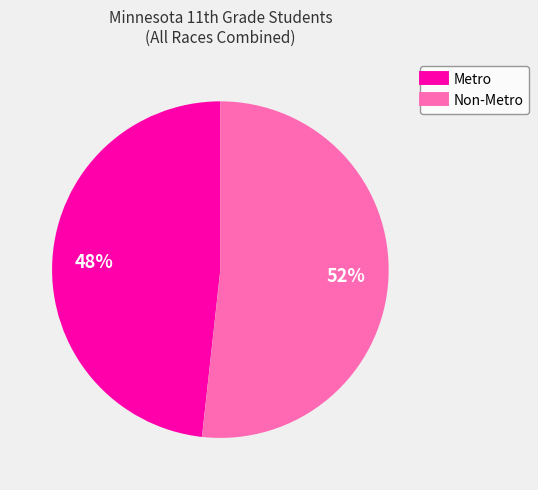

Is the sum of Non-Metro and Metro greater than half?

Yes